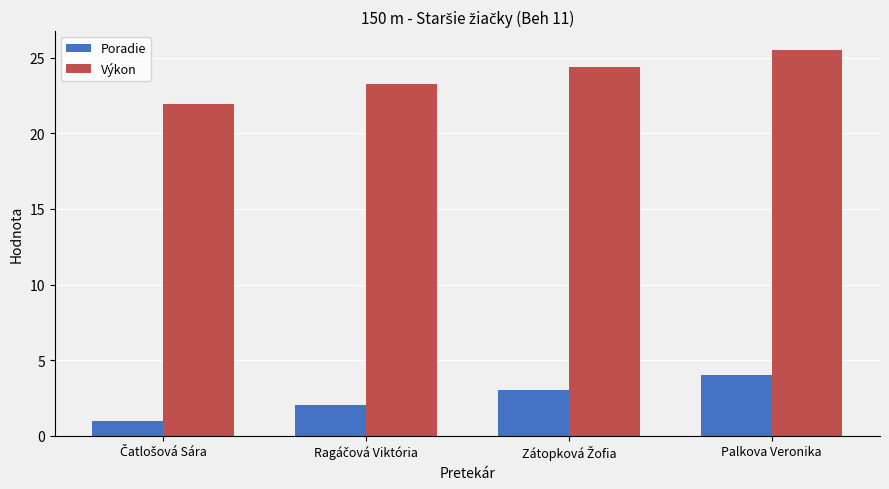

Rank the series by their maximum value, from highest to lowest.

Výkon, Poradie